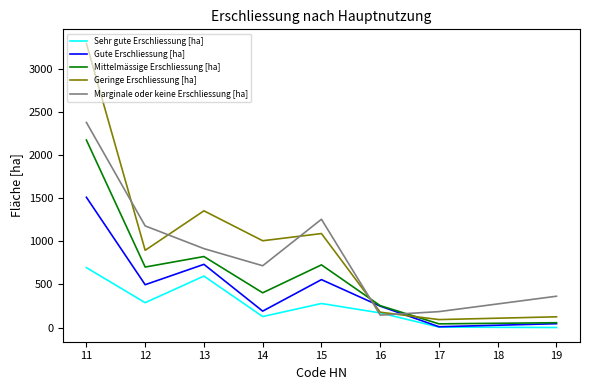

What are all the series names shown in the legend?

Sehr gute Erschliessung [ha], Gute Erschliessung [ha], Mittelmässige Erschliessung [ha], Geringe Erschliessung [ha], Marginale oder keine Erschliessung [ha]